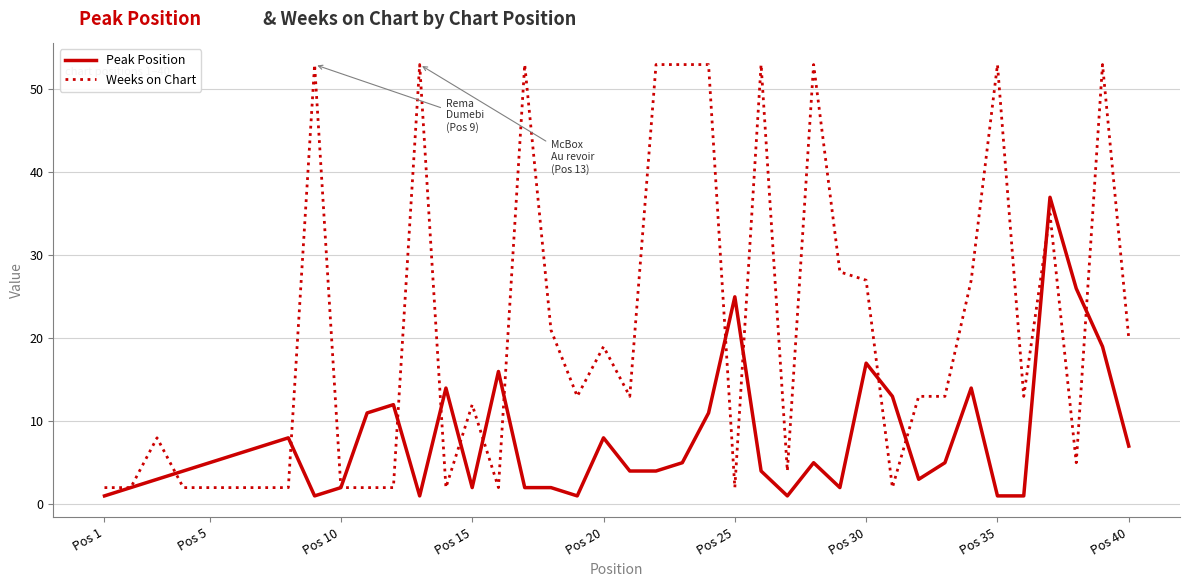

Rank the series by their maximum value, from highest to lowest.

Weeks on Chart, Peak Position